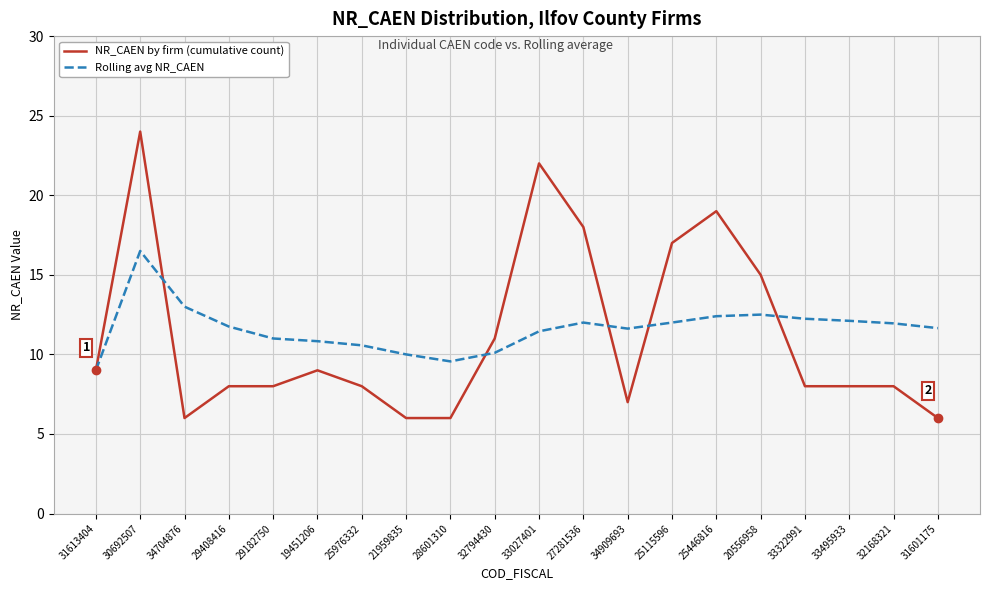

At 31601175, list the series in order from smallest to largest.

NR_CAEN by firm (cumulative count), Rolling avg NR_CAEN